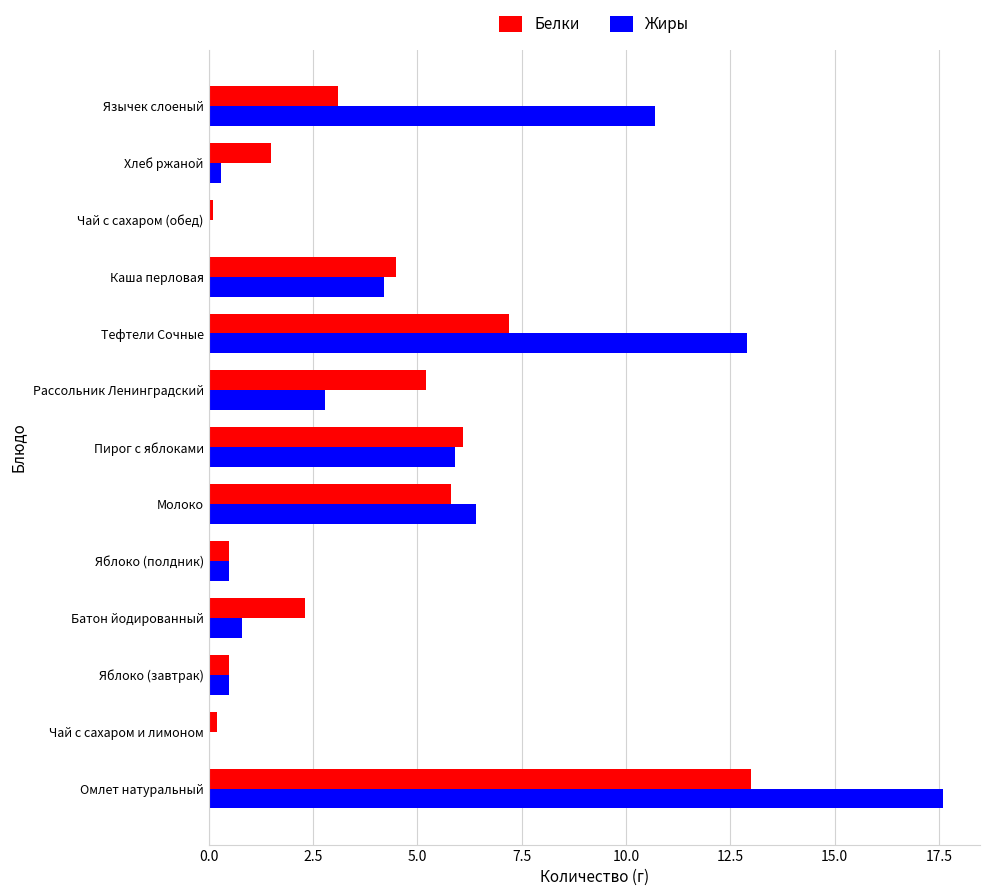

Which series has the largest total across all categories?

Жиры